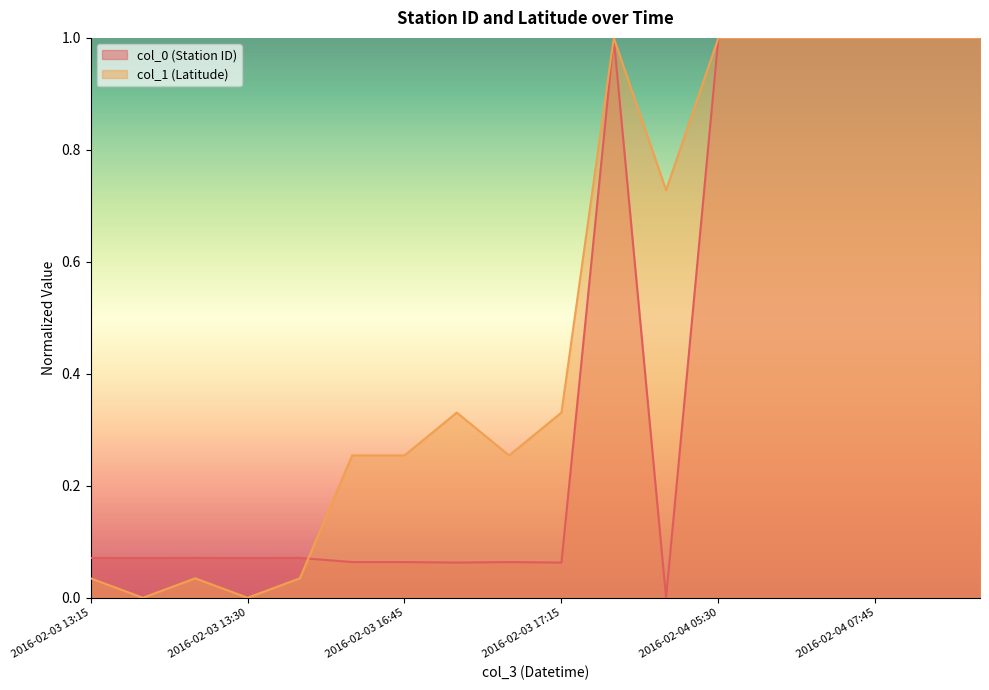

Rank the series by their maximum value, from lowest to highest.

col_0 (Station ID), col_1 (Latitude)